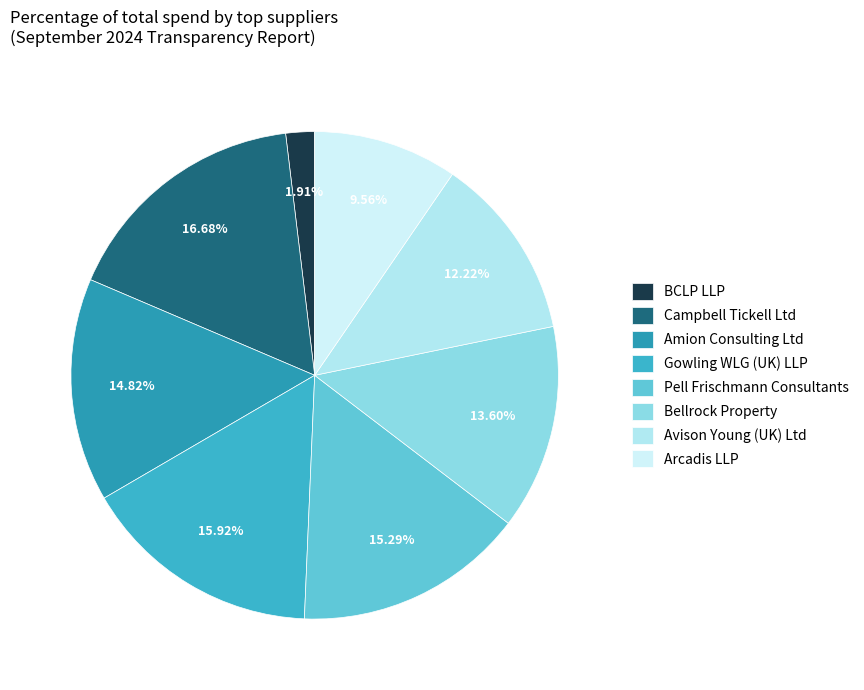

Does Amion Consulting Ltd account for over 50% of the chart?

No